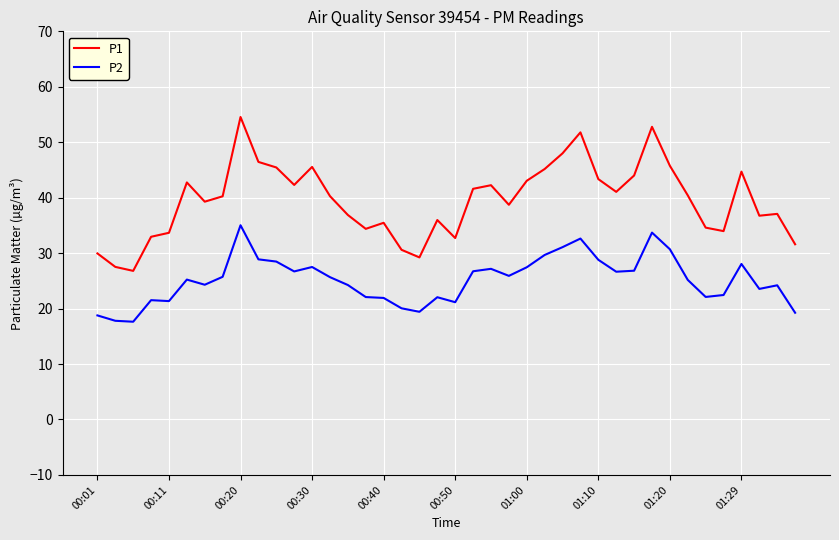

True or false: P1 and P2 cross at least once.

False